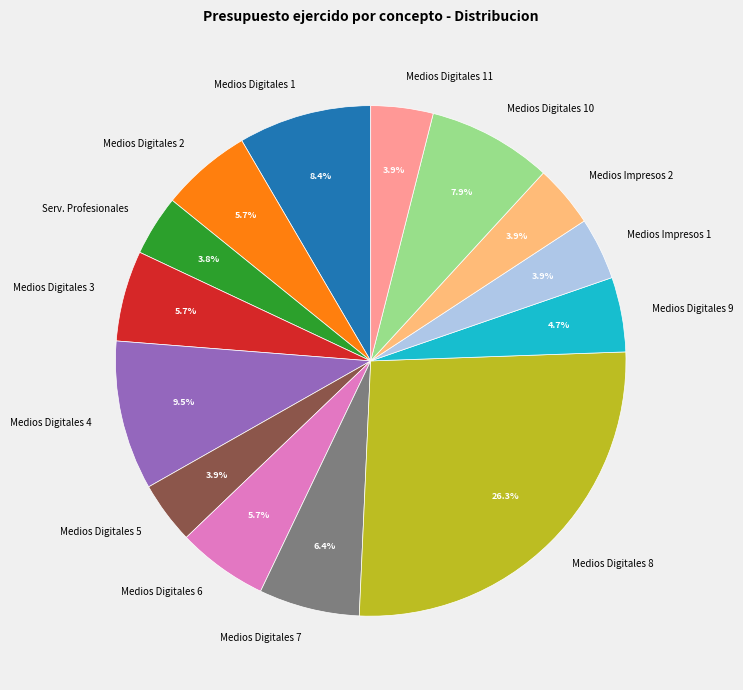

Is there a majority slice in this chart?

No